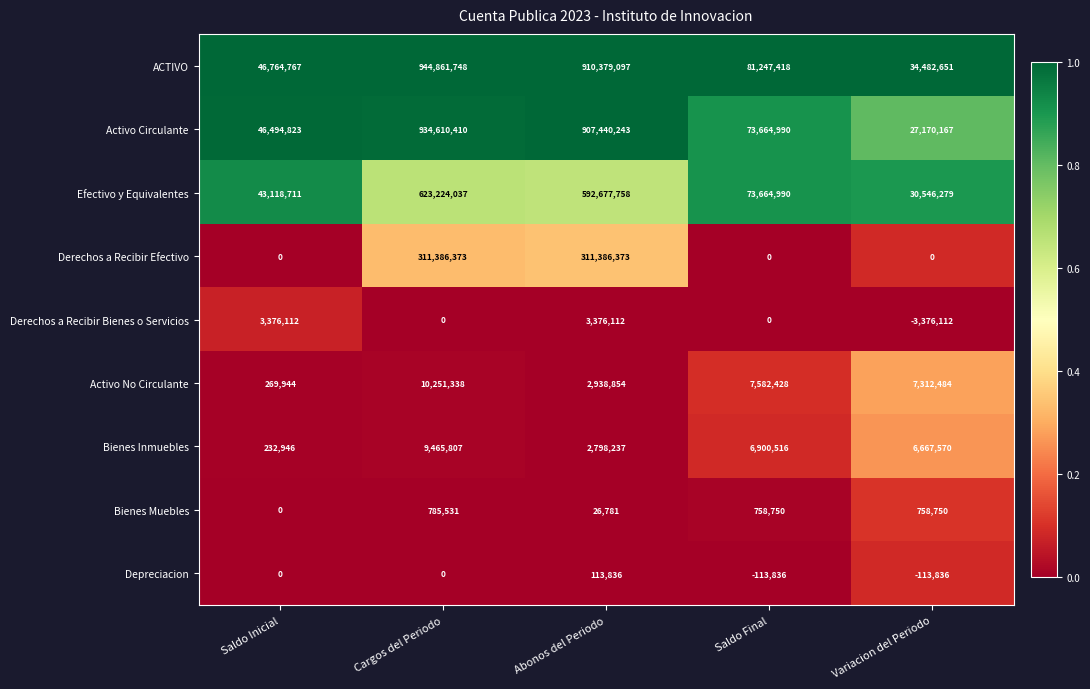

Rank the series at Abonos del Periodo from highest to lowest value.

ACTIVO, Activo Circulante, Efectivo y Equivalentes, Derechos a Recibir Efectivo, Derechos a Recibir Bienes o Servicios, Activo No Circulante, Bienes Inmuebles, Depreciacion, Bienes Muebles